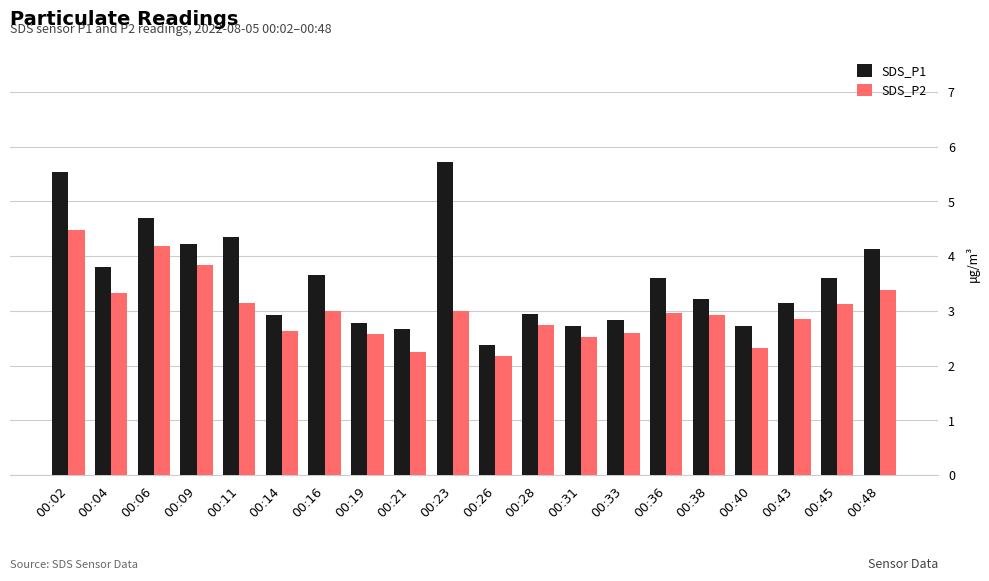

How many values in the SDS_P1 series are below 3?

8